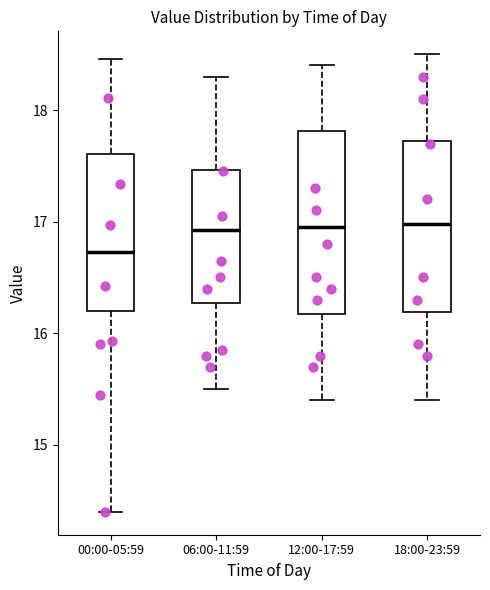

Which box's median line is the lowest?

00:00-05:59